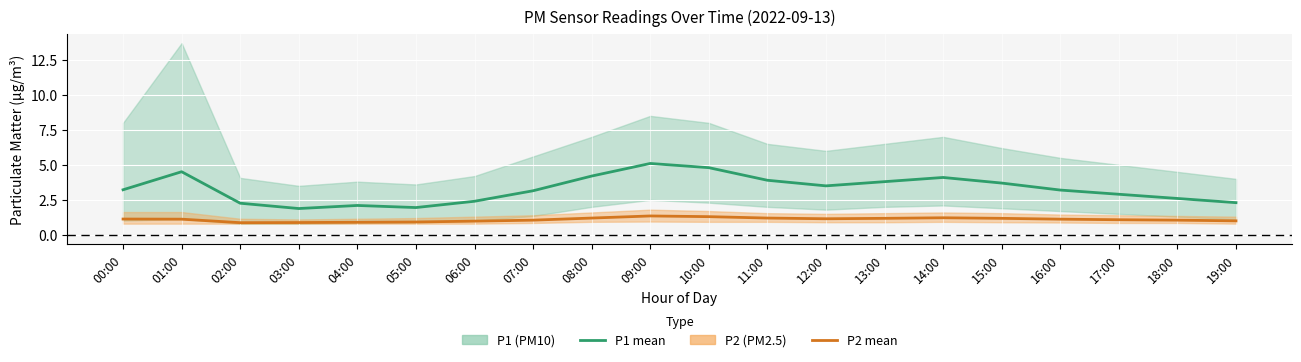

Rank the categories by P1 (PM10) mean value from lowest to highest.

03:00, 05:00, 04:00, 02:00, 19:00, 06:00, 18:00, 17:00, 07:00, 16:00, 00:00, 12:00, 15:00, 13:00, 11:00, 14:00, 08:00, 01:00, 10:00, 09:00